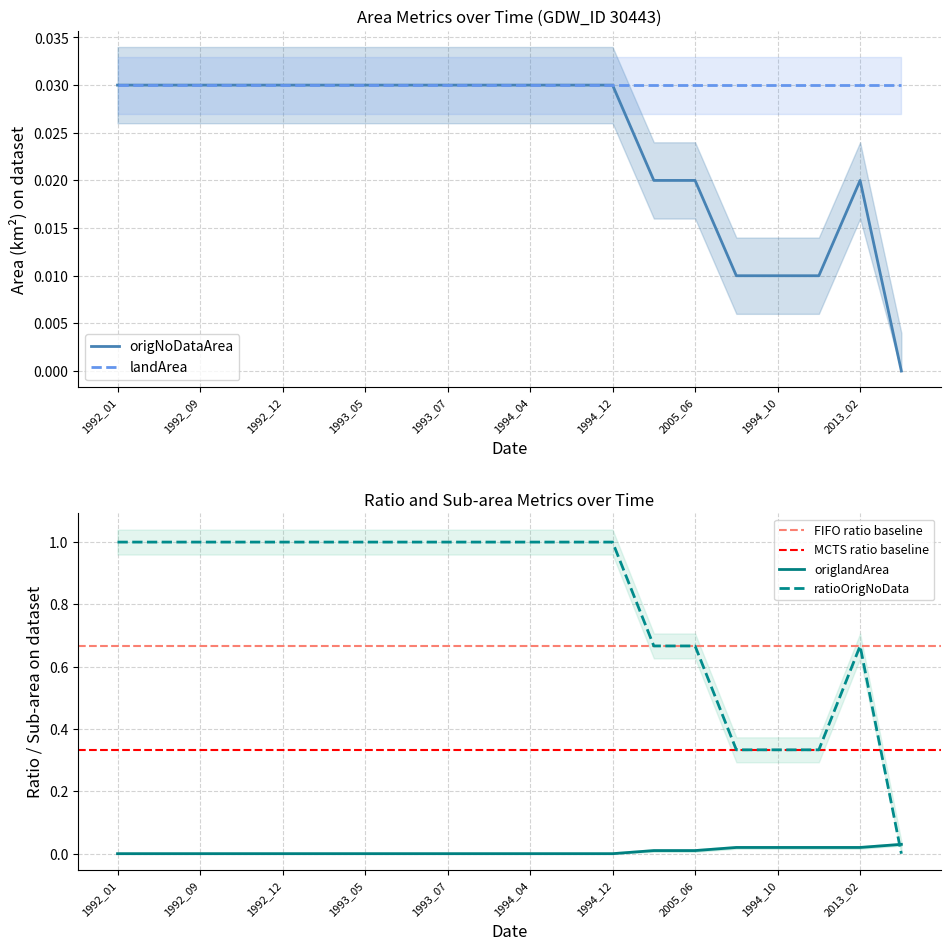

True or false: origNoDataArea has more than 1 interior local peaks.

False